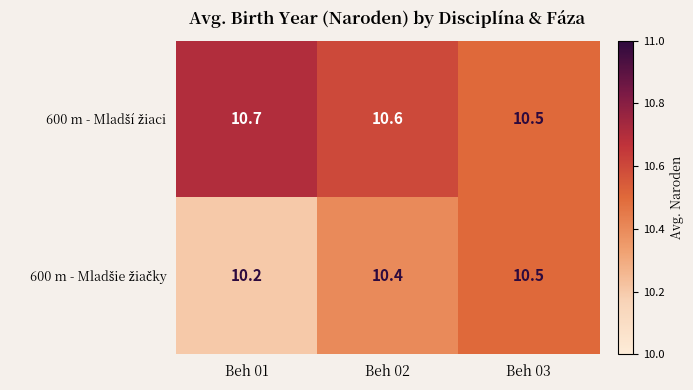

Which category has the lowest value across all series?

Beh 01